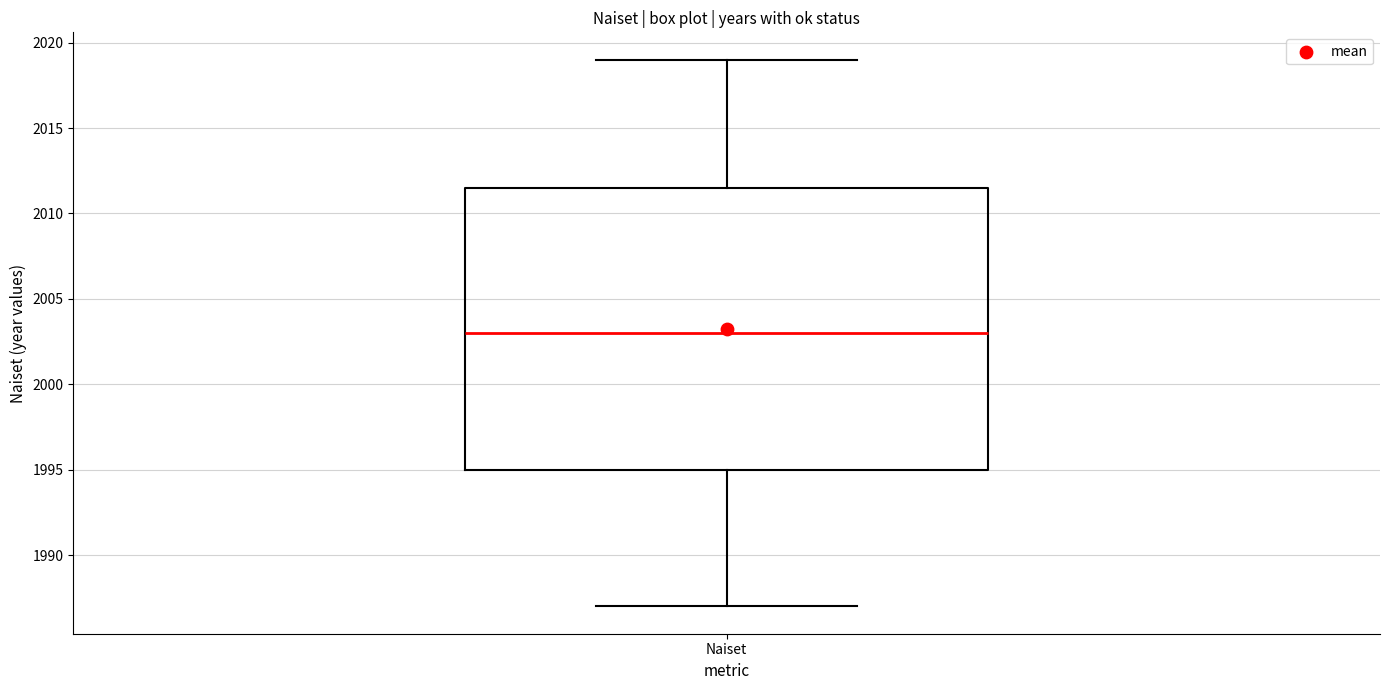

Where is the lower edge of the box for Naiset on the y-axis? The values are not printed on the chart, so give them approximately, as read against the axis.

1995.0